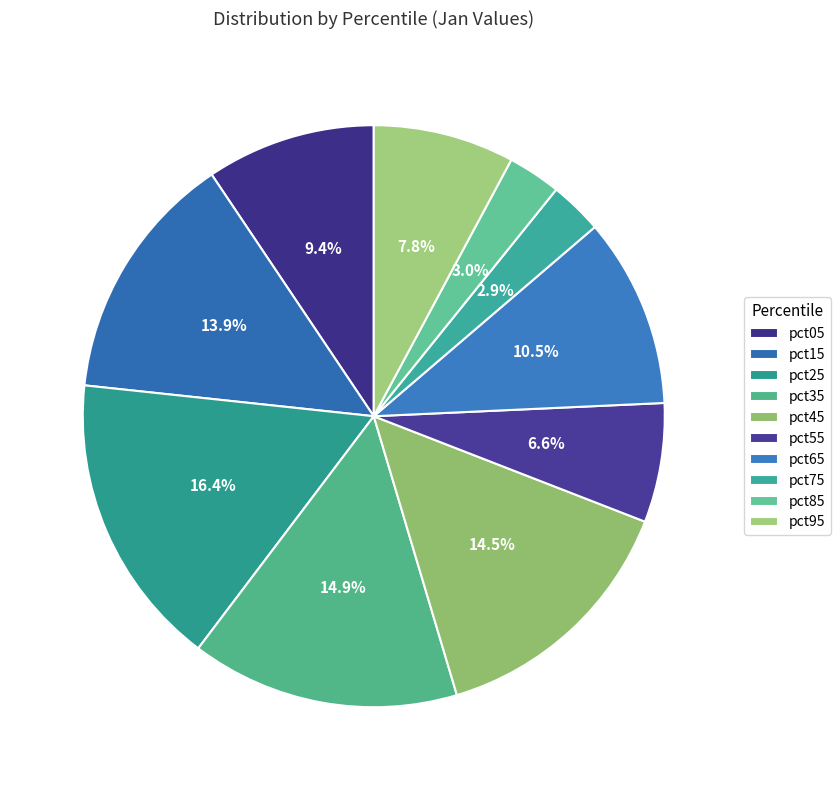

To the nearest percent, what portion does pct45 represent?

14%